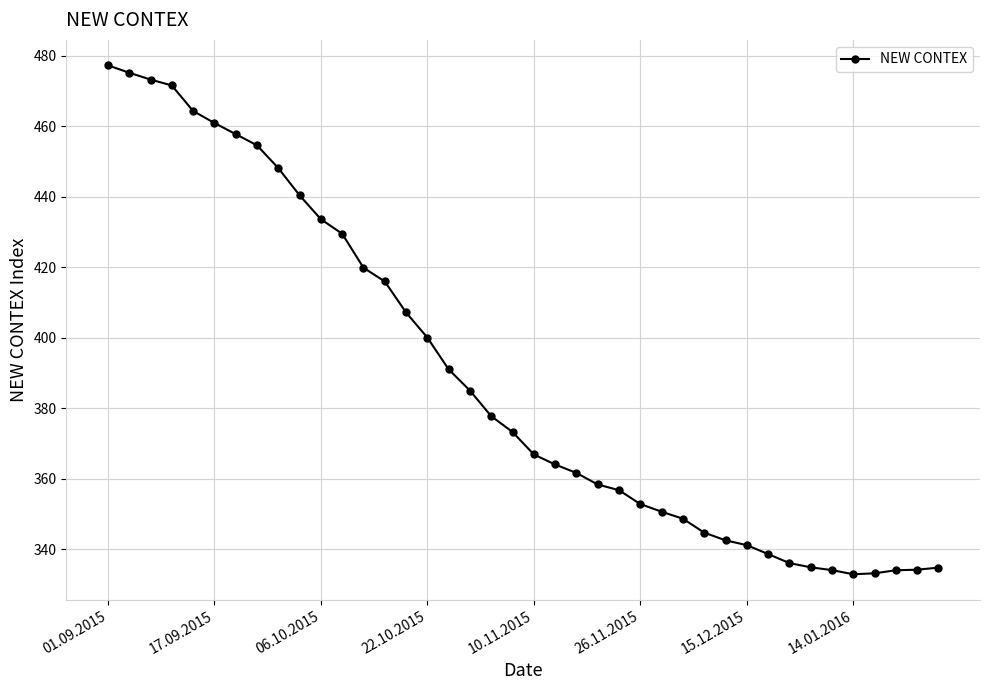

What is the minimum value shown in the chart?

332.9